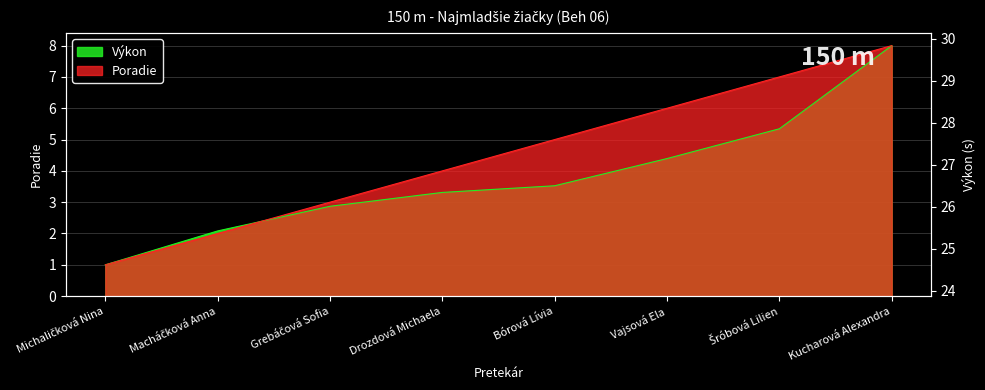

The value of Poradie at Drozdová Michaela is 4.0. True or false?

True